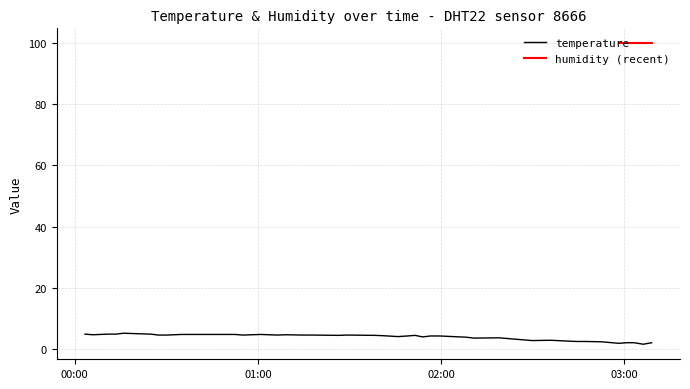

What is the maximum value for temperature?

5.1